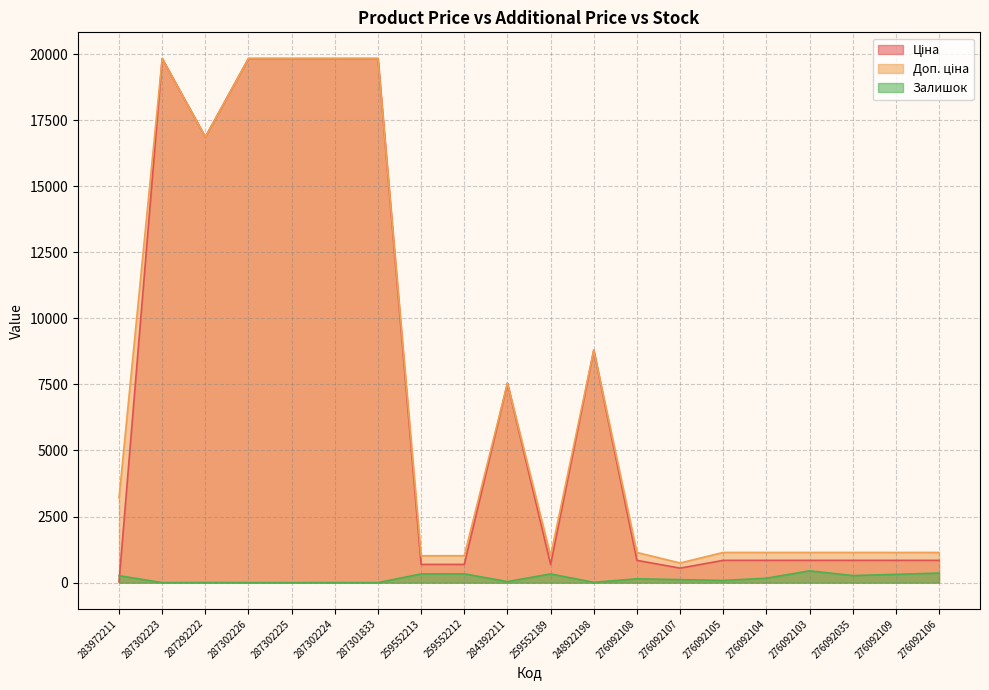

True or false: Залишок has more than 0 points higher than both neighbors.

True